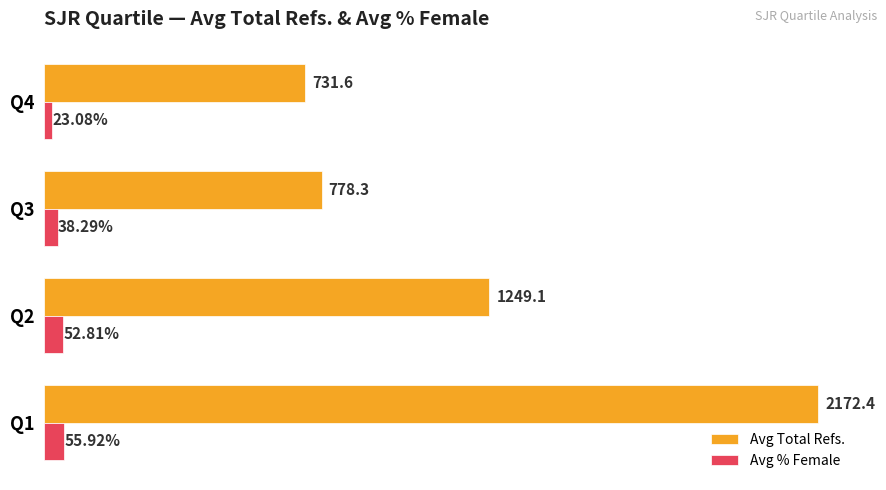

Rank the series by their maximum value, from highest to lowest.

Avg Total Refs., Avg % Female